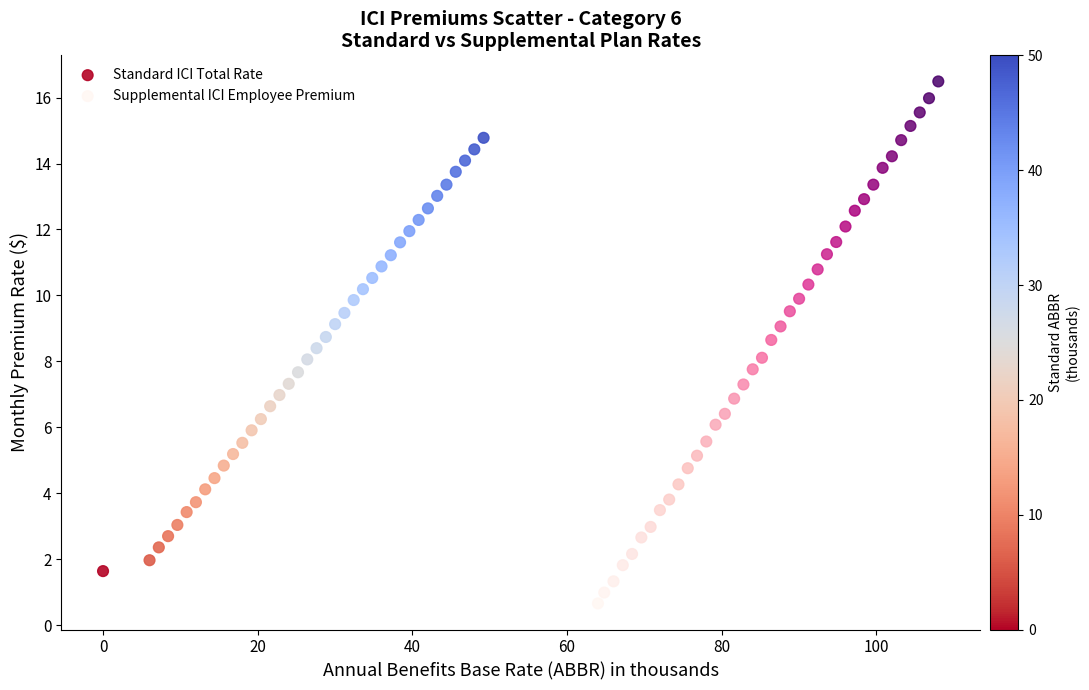

Which series reaches the minimum Y coordinate?

Supplemental ICI Employee Premium